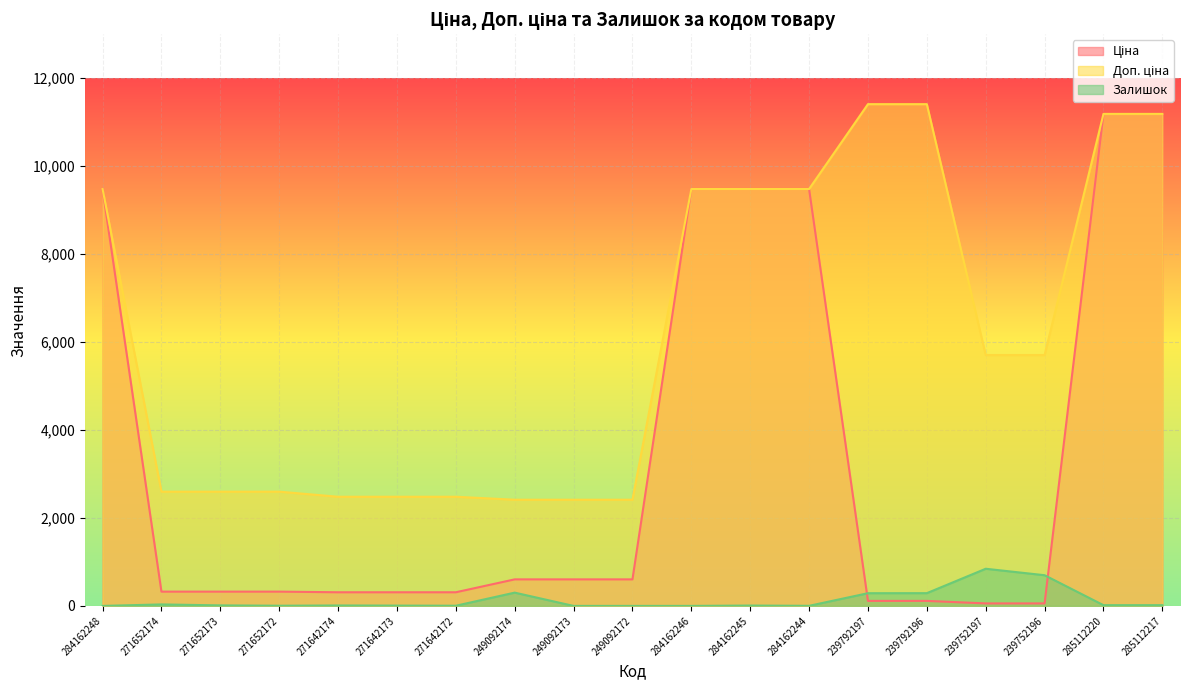

What is the difference between the maximum and second lowest values in the Ціна series?

11131.1